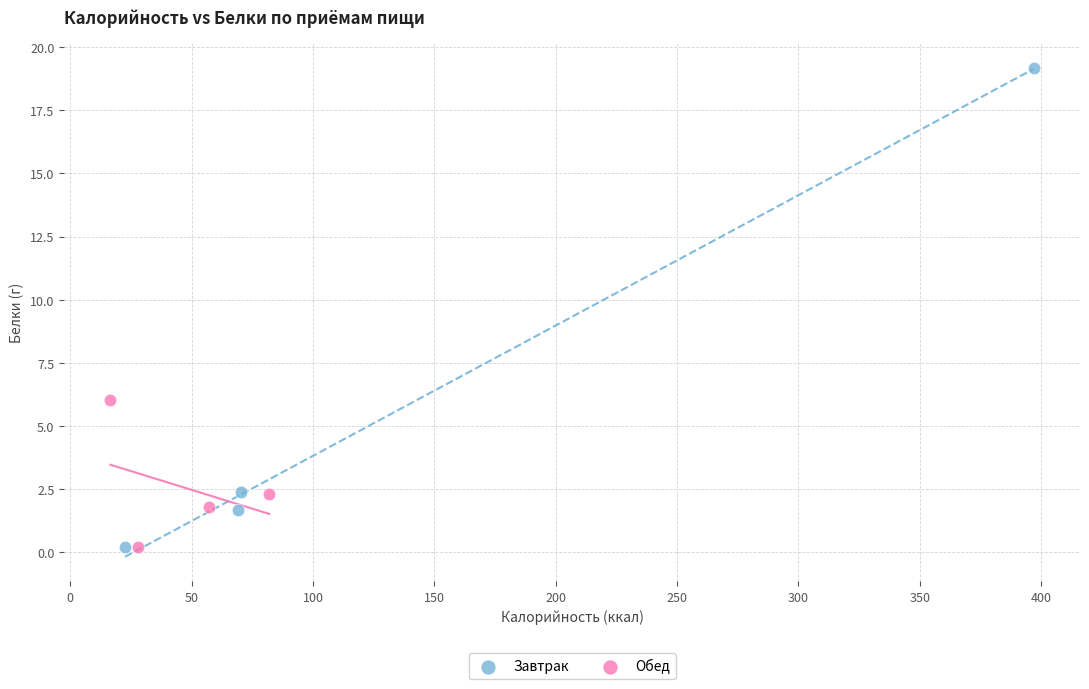

Which series reaches the maximum Y coordinate?

Завтрак